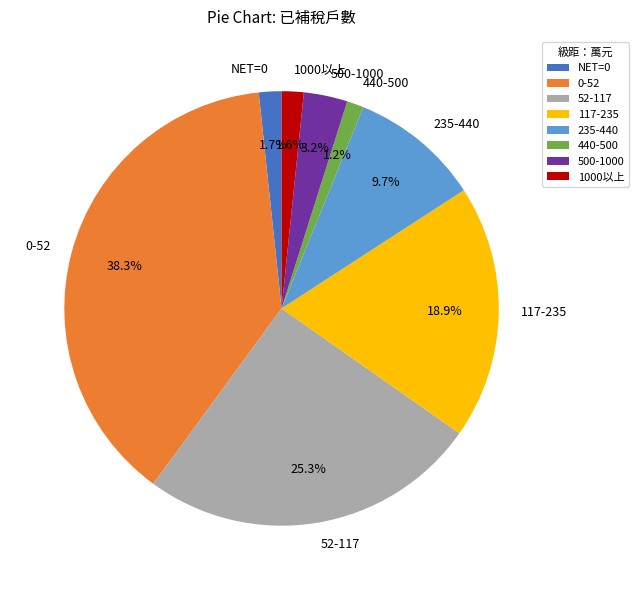

What is the ratio of the value at 117-235 to the value at 0-52?

0.5